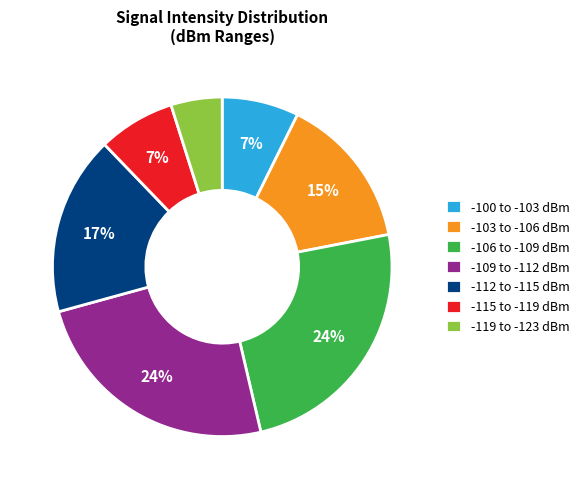

How many segments does this pie chart have?

7